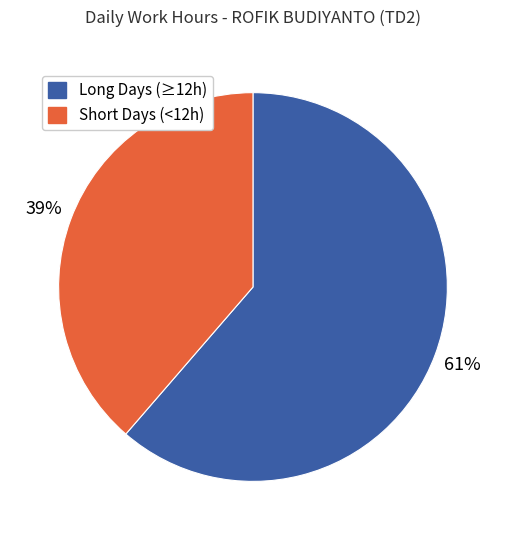

To the nearest percent, what is the average slice percentage?

50%